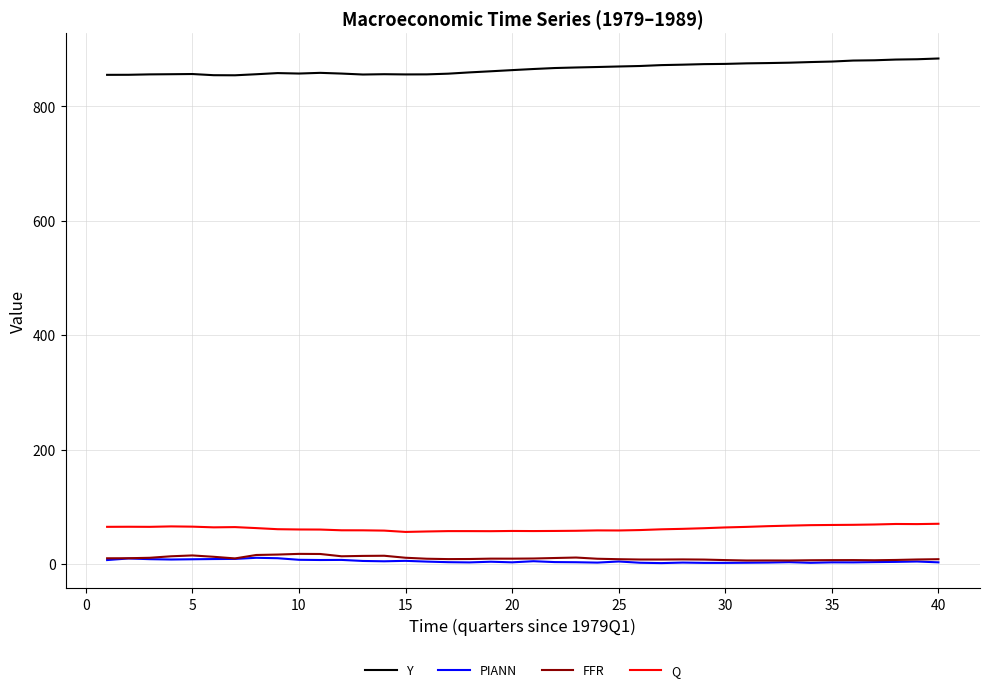

At how many categories does at least one series exceed 104?

40